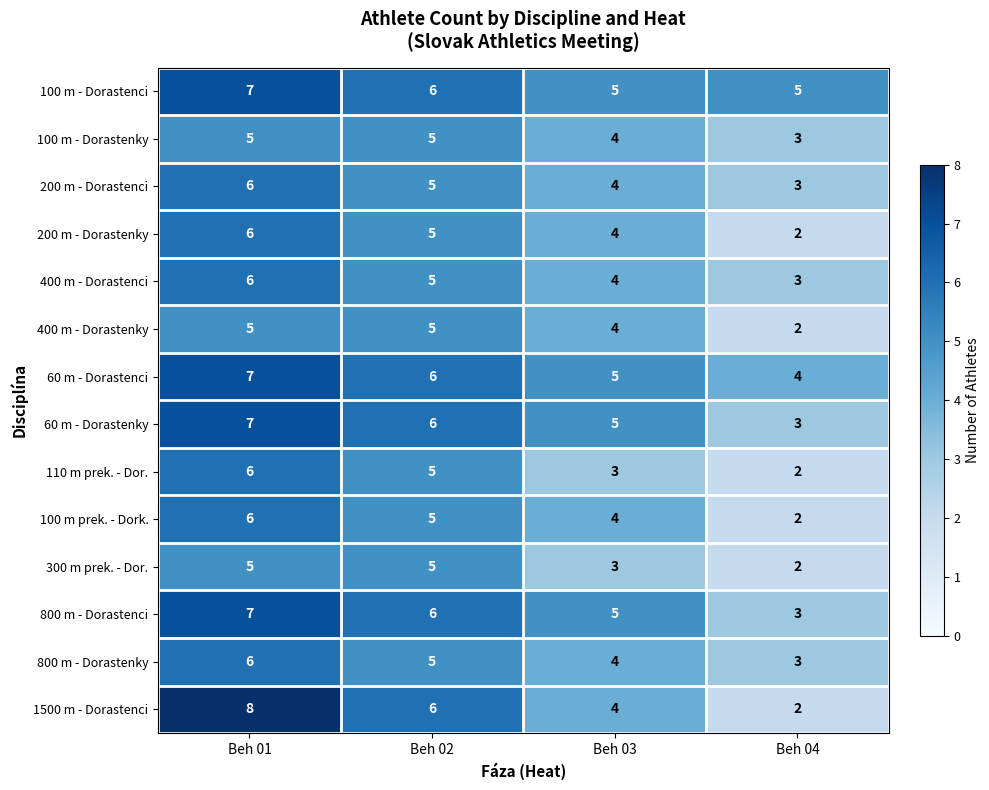

What is the total value across all series at Beh 02?

75